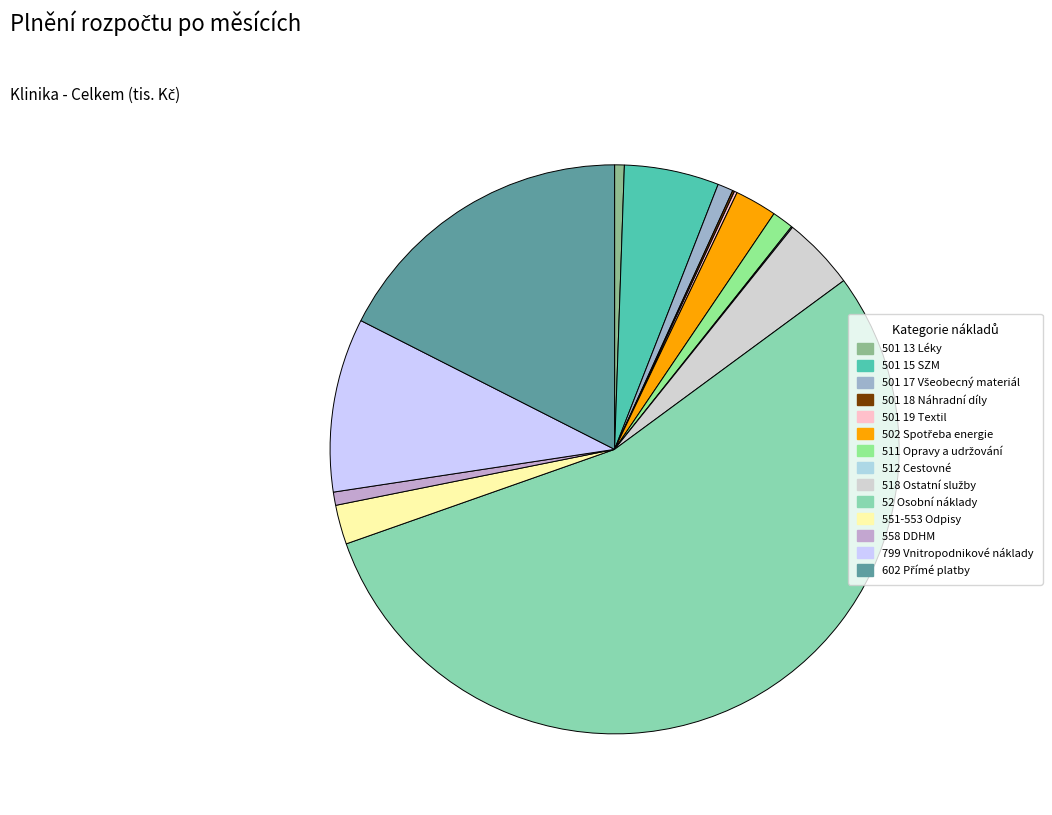

How many slices are in this pie chart?

14